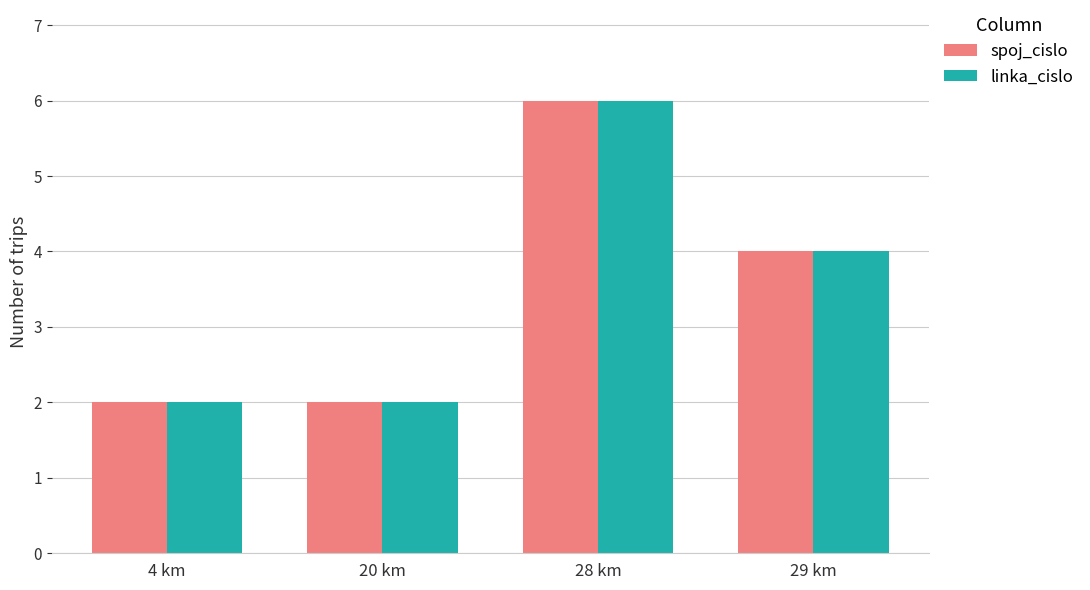

How many bars are there in total?

8